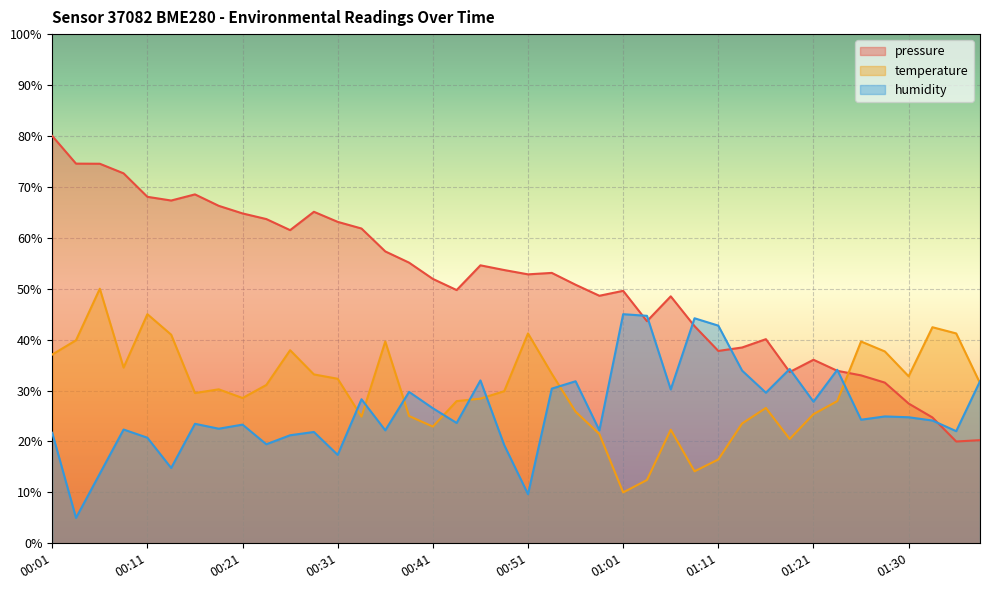

What is the difference between the second highest and minimum values in the temperature series?

35.0